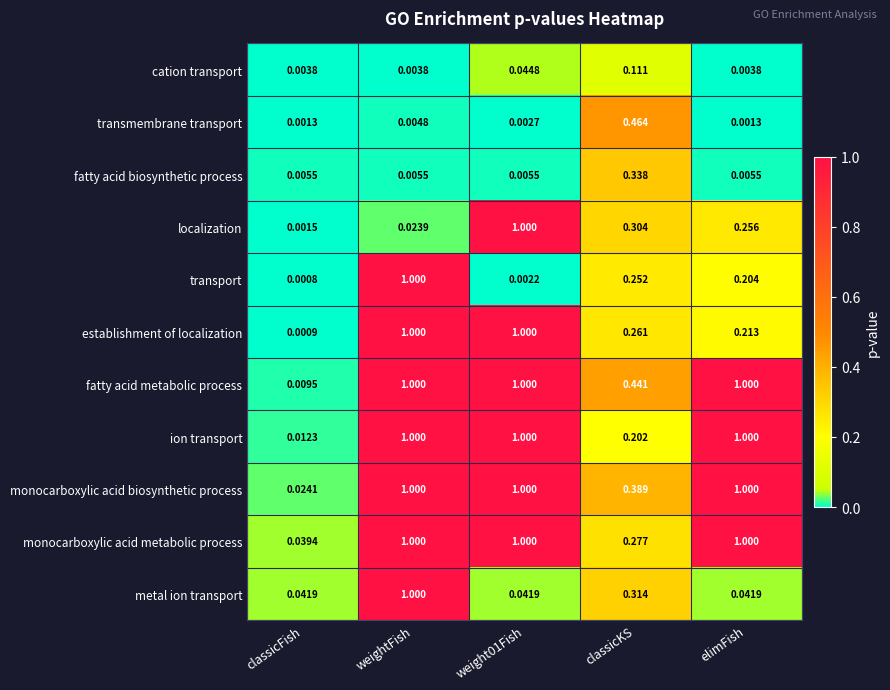

Which series has the largest total across all categories?

fatty acid metabolic process